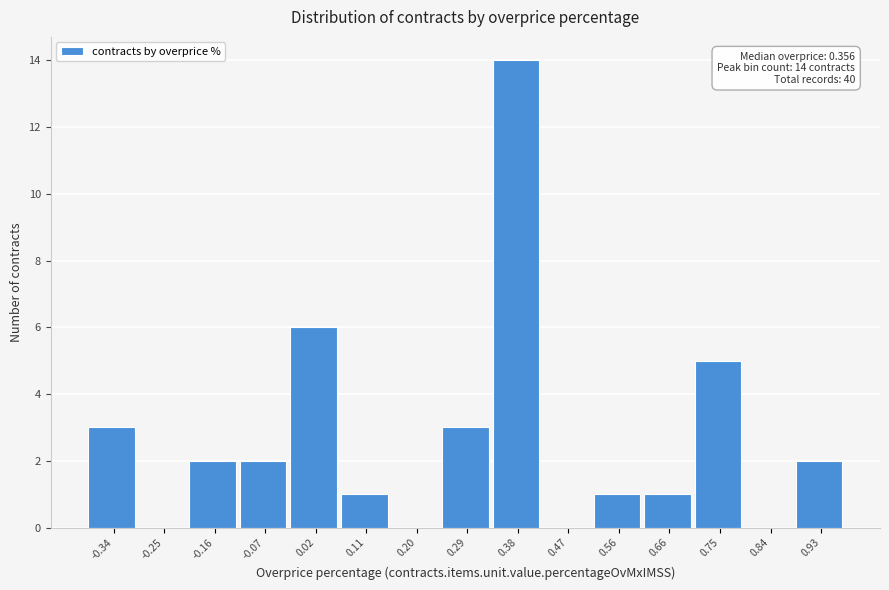

Over which range of the x-axis is the bar tallest?

0.34 to 0.43